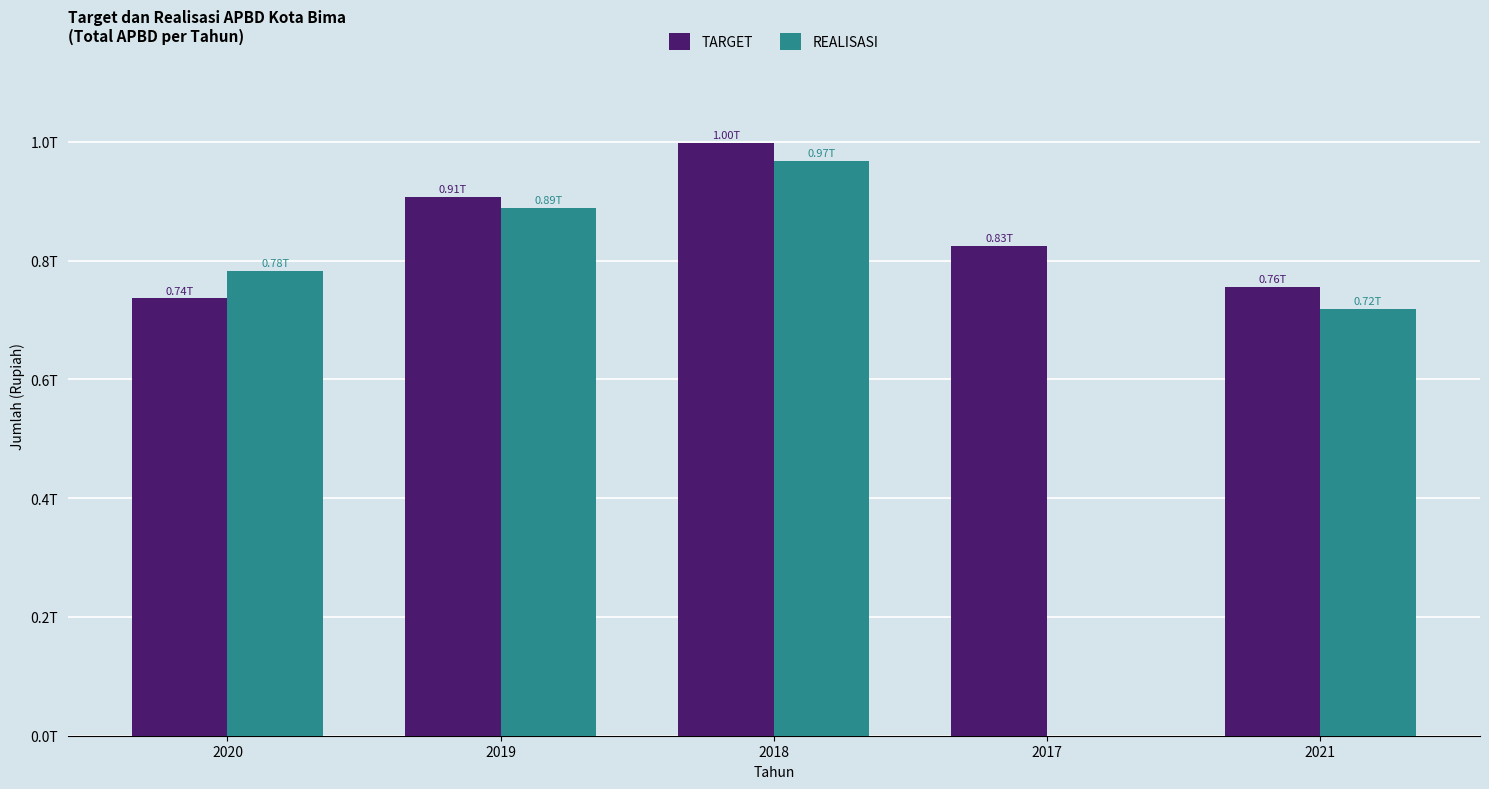

At which label is TARGET closest to 866881149599?

2019